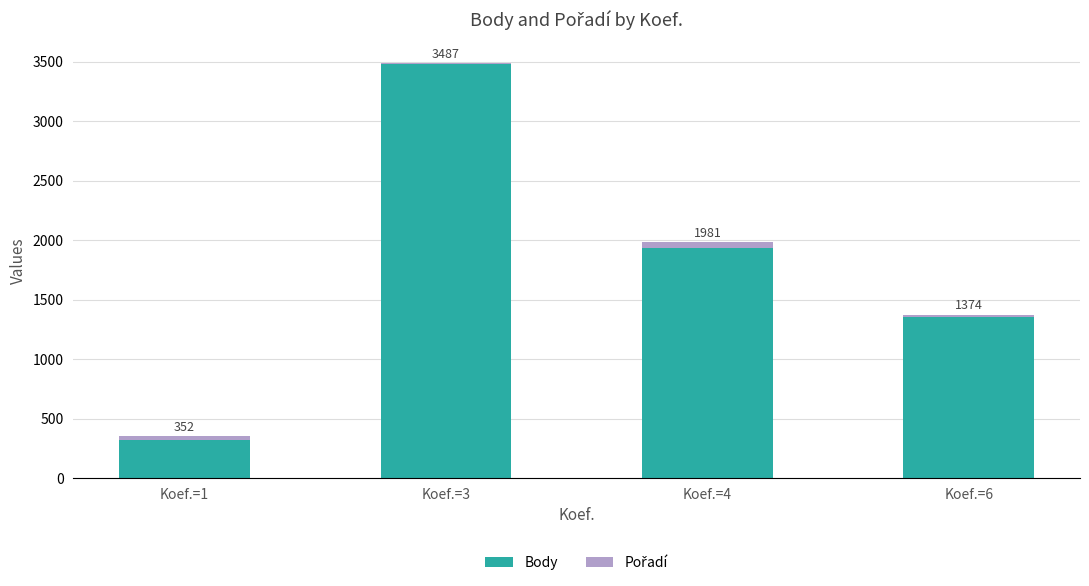

What is the total value across all series at Koef.=6?

1374